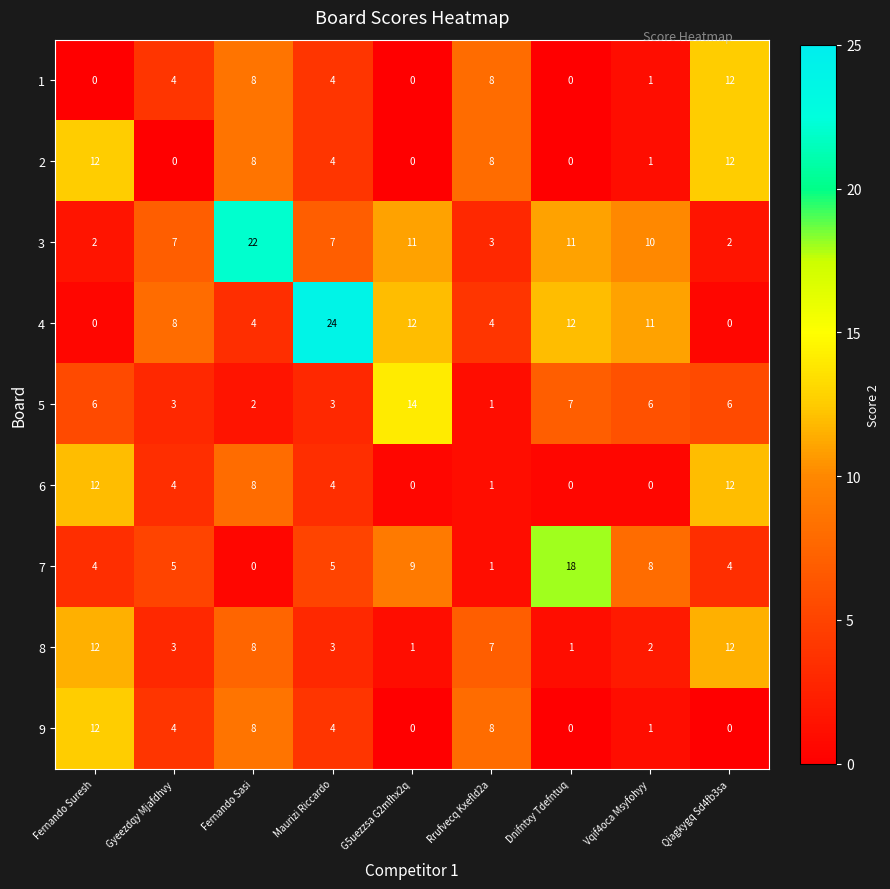

What is the sum of all 7 values?

54